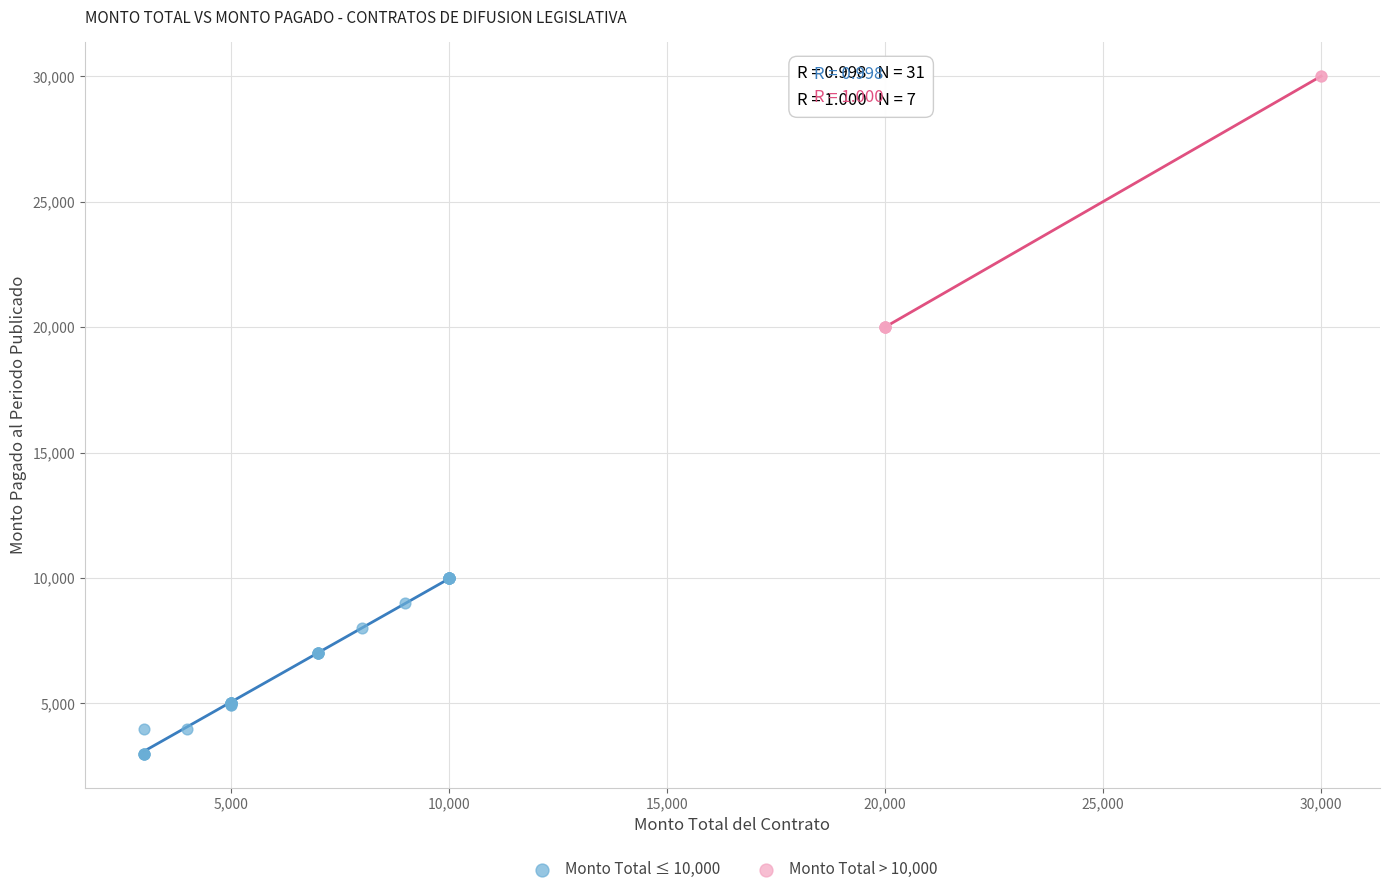

Which series reaches the maximum Y coordinate?

Monto Total > 10,000